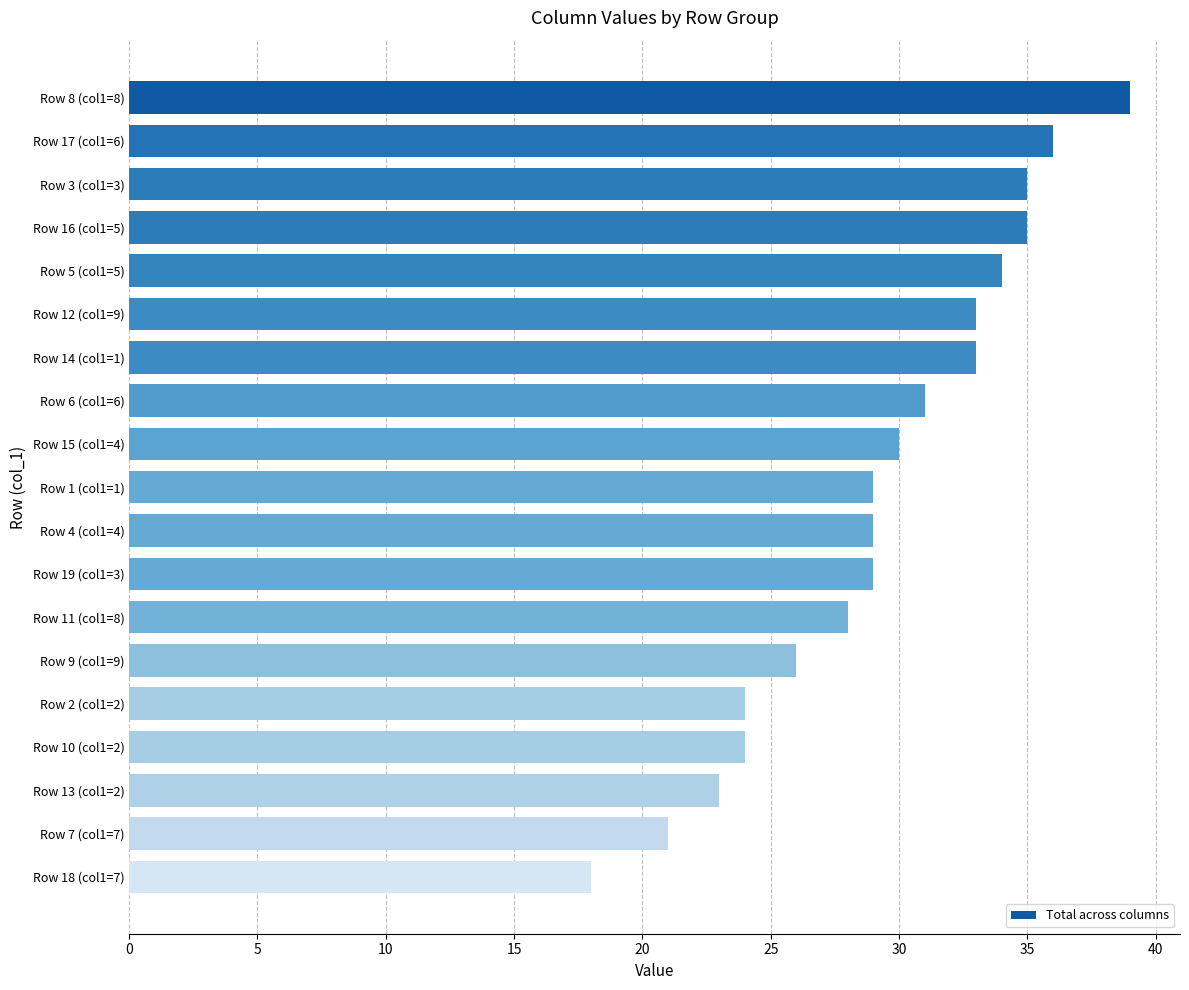

Approximately how many times larger is the value at Row 9 (col1=9) compared to Row 11 (col1=8)?

0.9